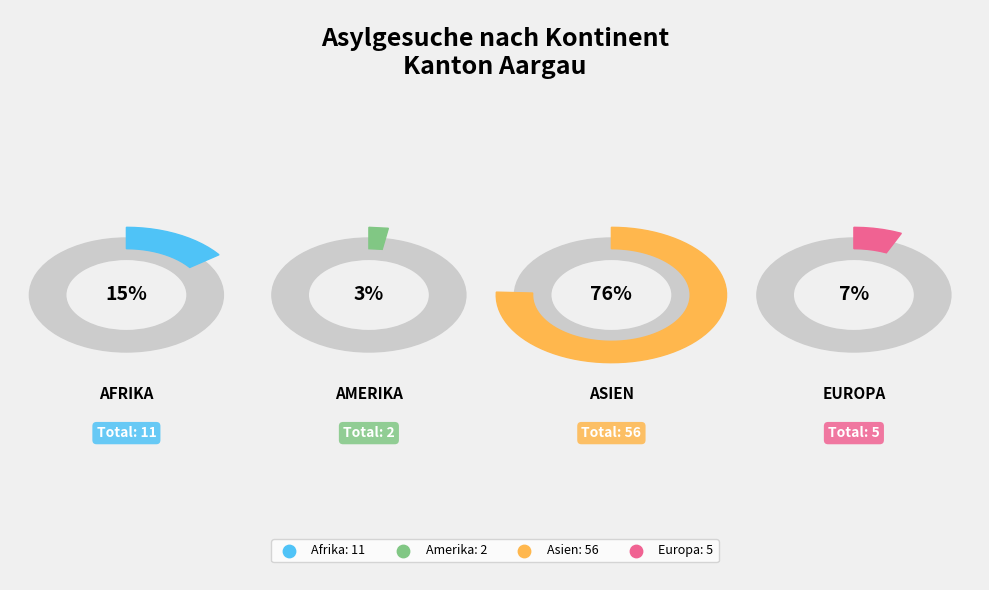

The Afrika slice represents 28% of the pie. True or false?

False